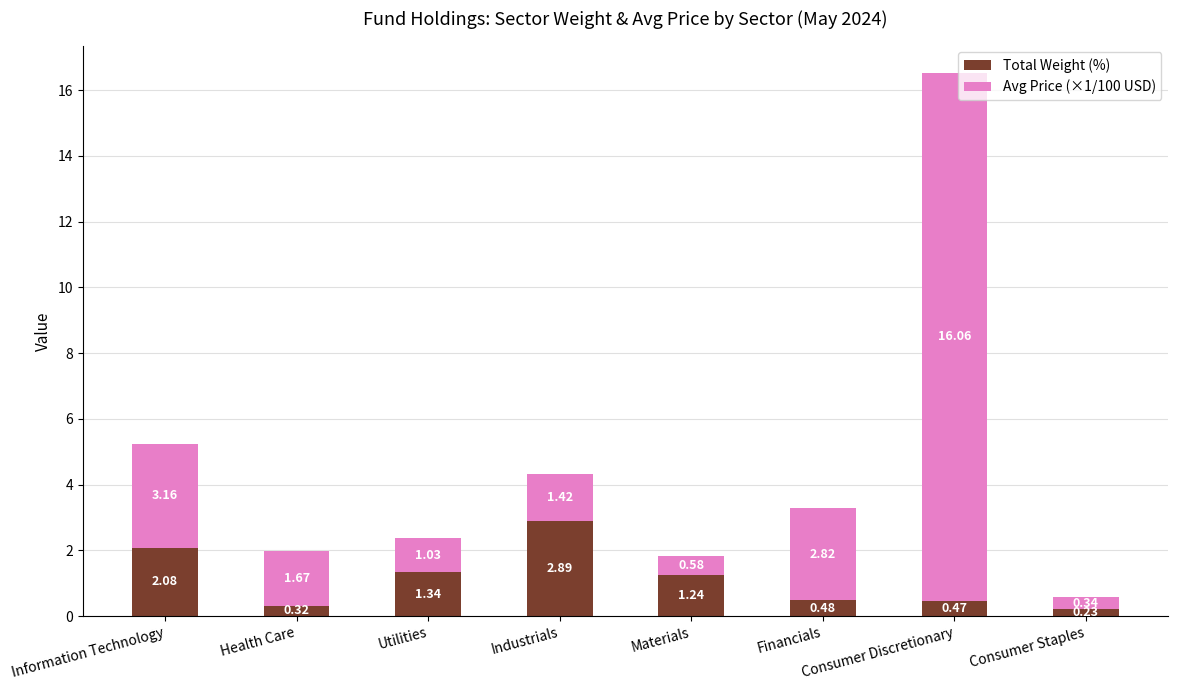

How many bars are there in total?

8